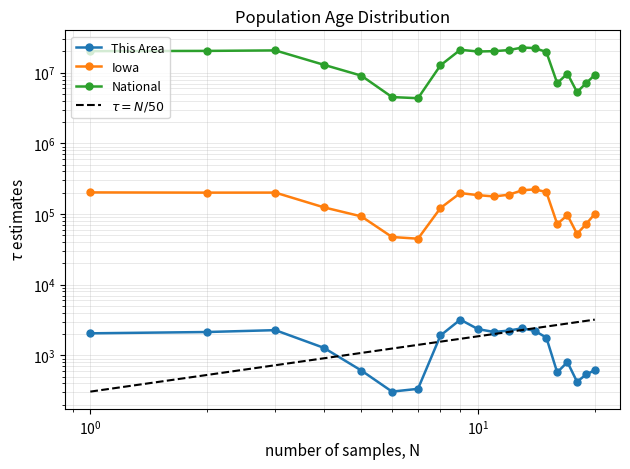

True or false: Iowa and This Area cross at least once.

False